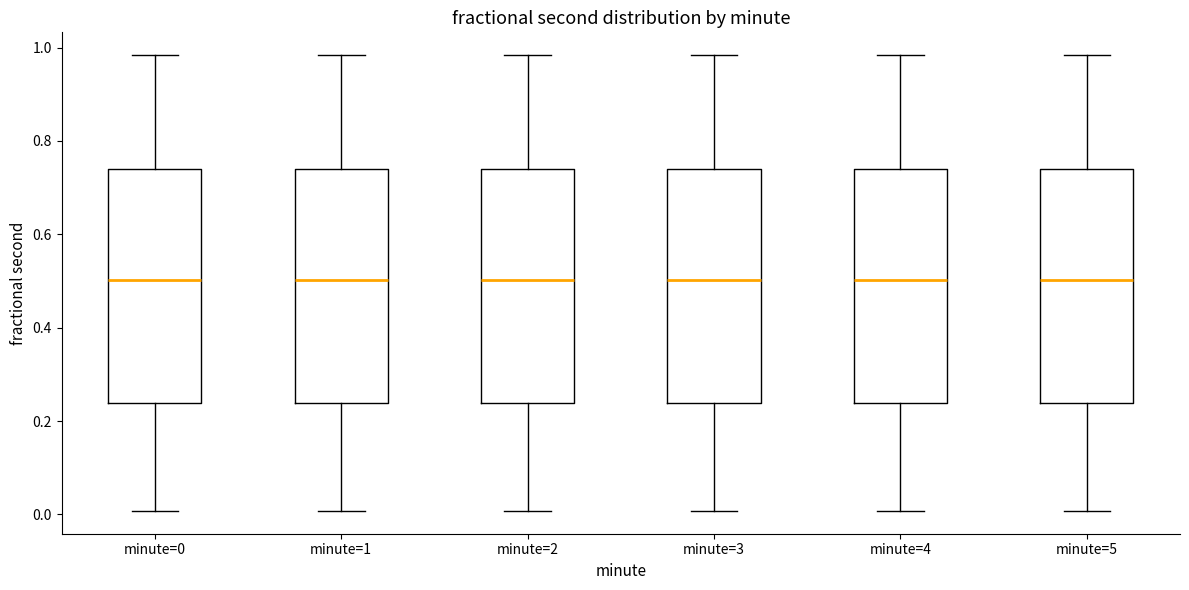

Reading left to right, transcribe this box plot: for each box, give where its median line is, the range the box spans, and where its two whiskers end, as read against the y-axis. The values are not printed on the chart, so give them approximately, as read against the axis.

minute=0: median 0.50, box 0.24 to 0.74, whiskers 0.00 to 0.98
minute=1: median 0.50, box 0.24 to 0.74, whiskers 0.00 to 0.98
minute=2: median 0.50, box 0.24 to 0.74, whiskers 0.00 to 0.98
minute=3: median 0.50, box 0.24 to 0.74, whiskers 0.00 to 0.98
minute=4: median 0.50, box 0.24 to 0.74, whiskers 0.00 to 0.98
minute=5: median 0.50, box 0.24 to 0.74, whiskers 0.00 to 0.98